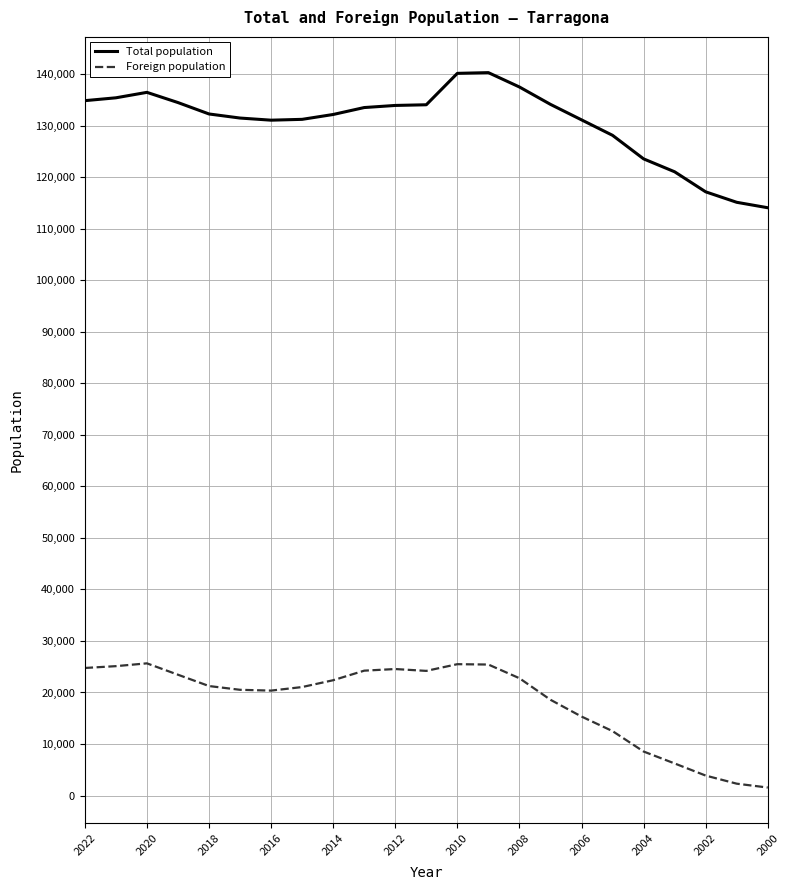

What is the sum of all Total population values?

3003878